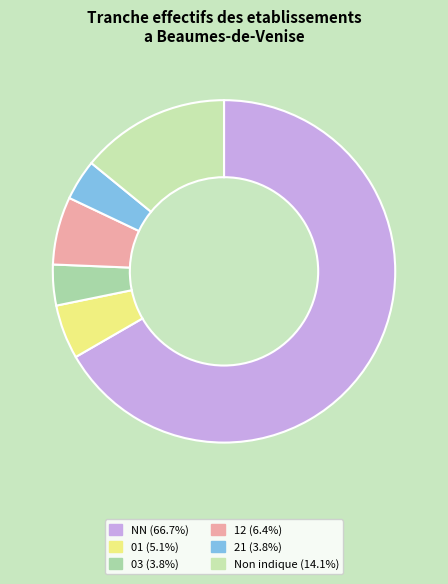

Count the number of slices in the pie.

6